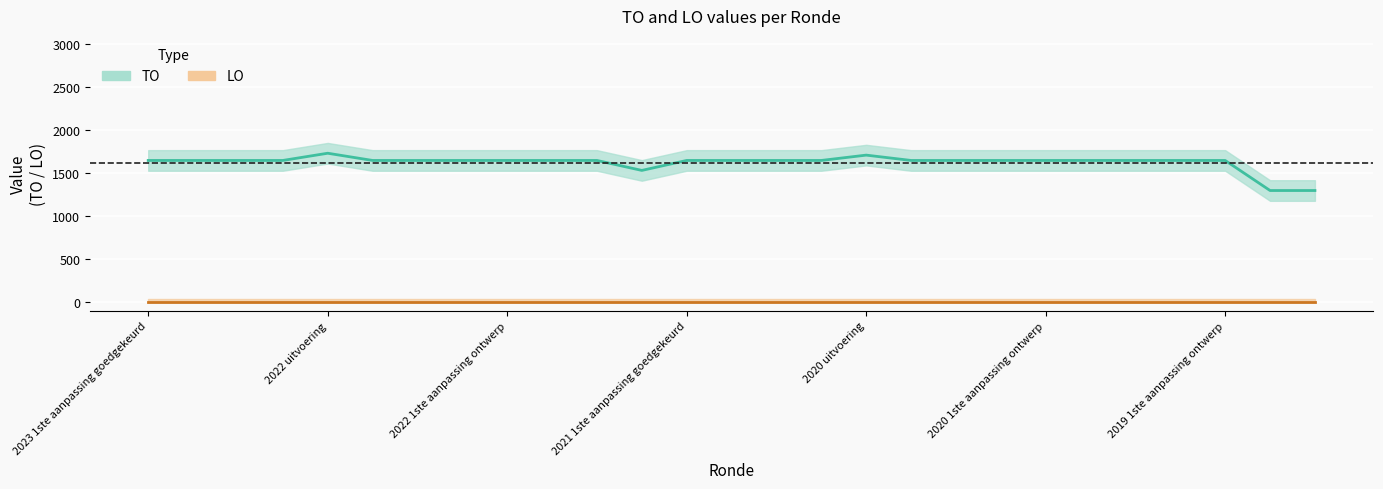

What is the difference between the highest and lowest values at 10?

0.8